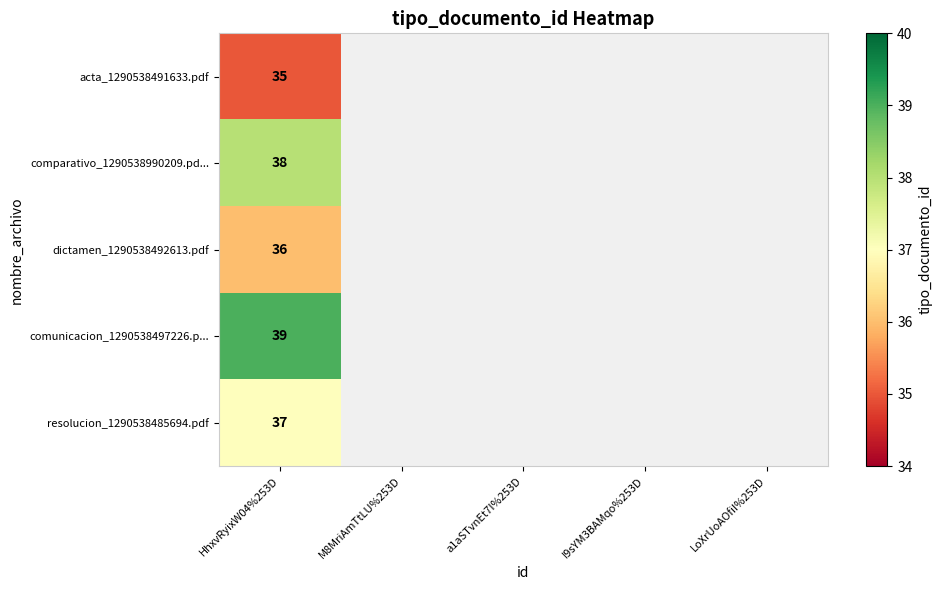

Which label corresponds to the largest value in the chart?

HhxvRyixW04%253D